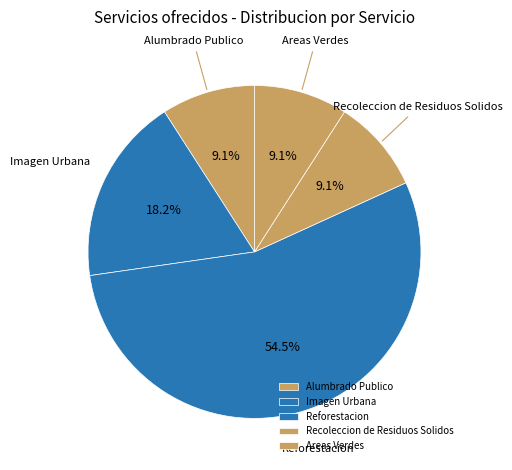

To the nearest percent, what is the average slice percentage?

20%